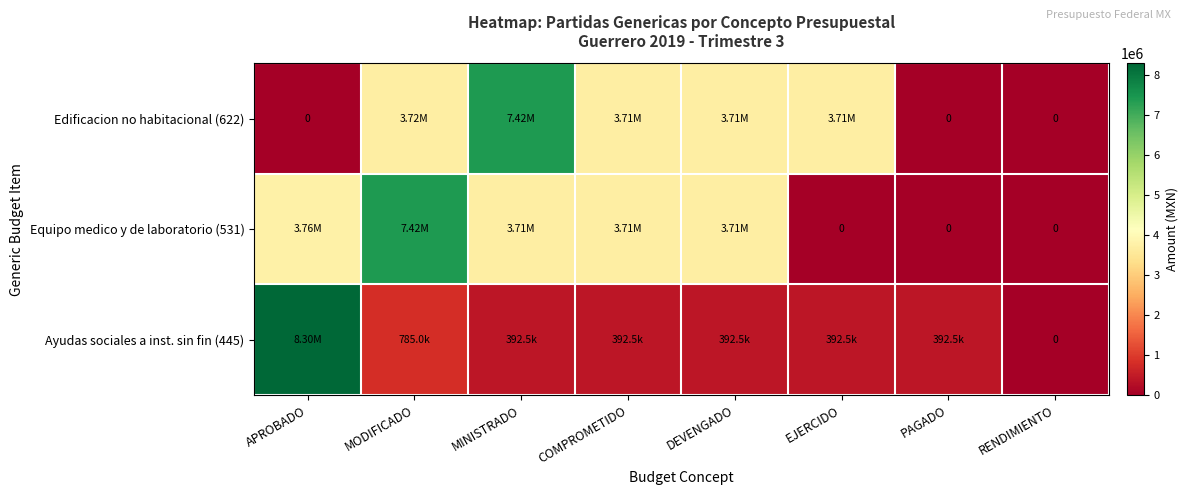

Which series has the largest total across all categories?

Equipo medico y de laboratorio (531)